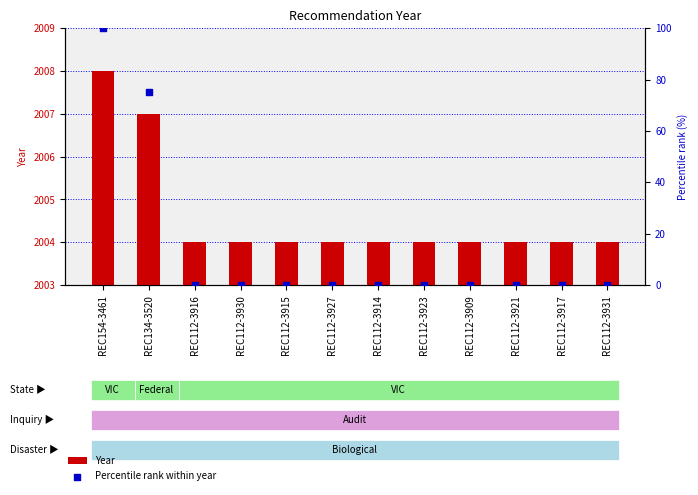

Which series contains the lowest Y value?

Percentile rank within year